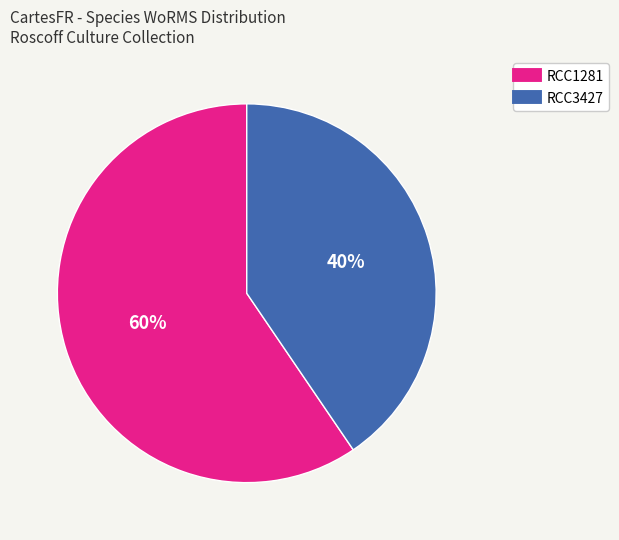

Is it true that RCC3427 is 28% of the pie?

False